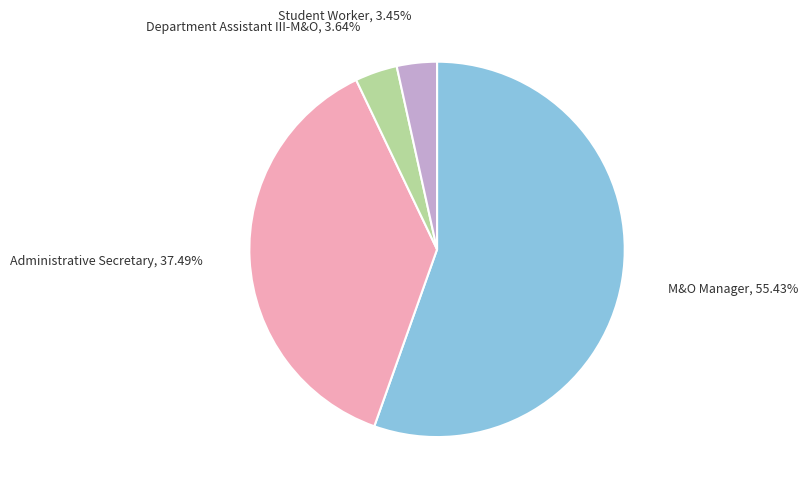

Is there any slice that represents more than half of the pie?

Yes